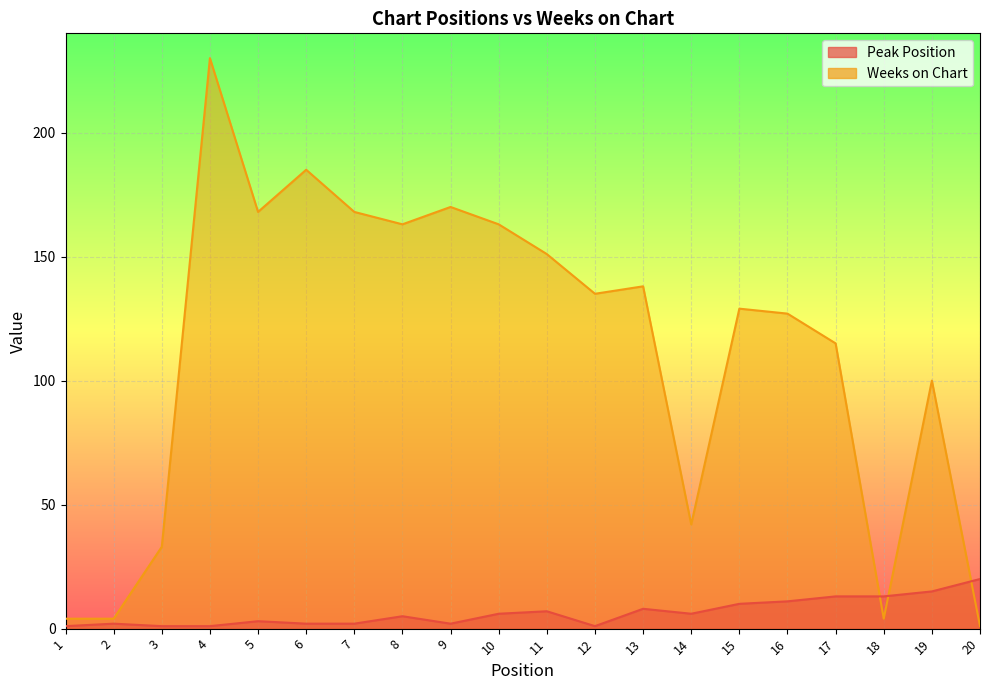

True or false: Peak Position has a value of 7 at 8.

False